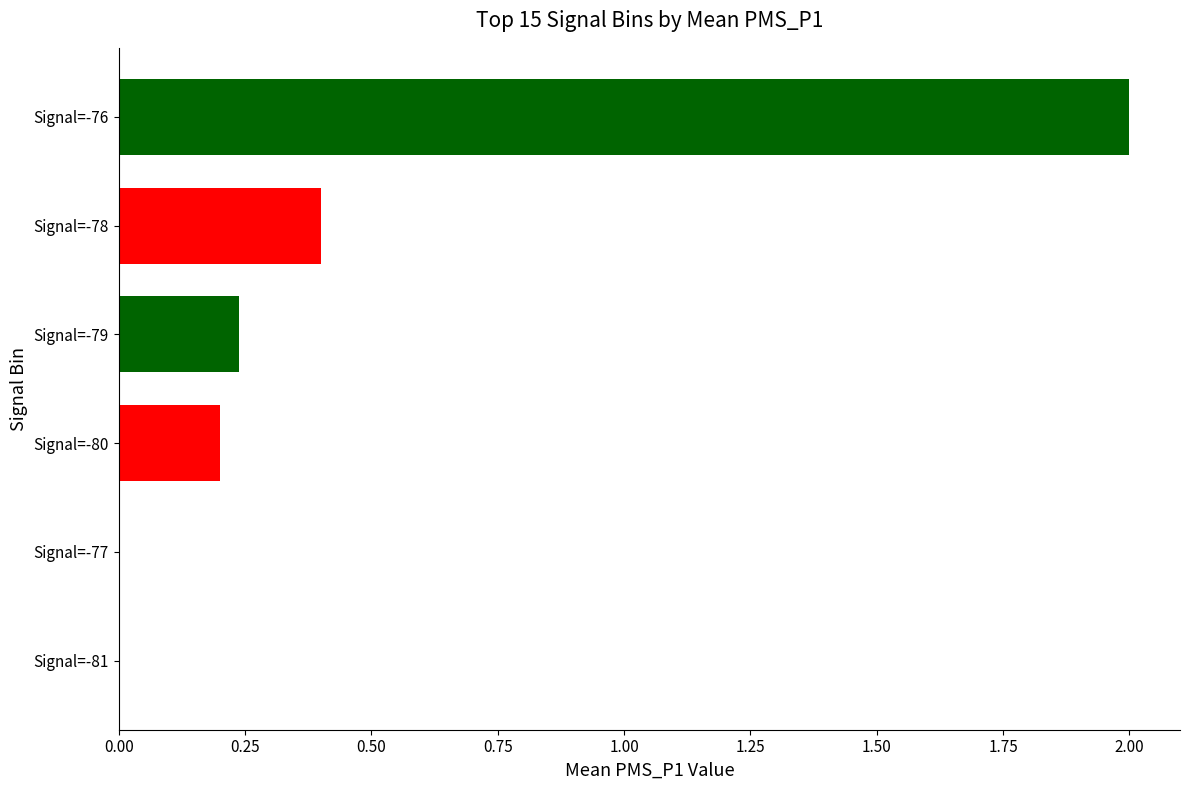

What is the maximum value shown in the chart?

2.0